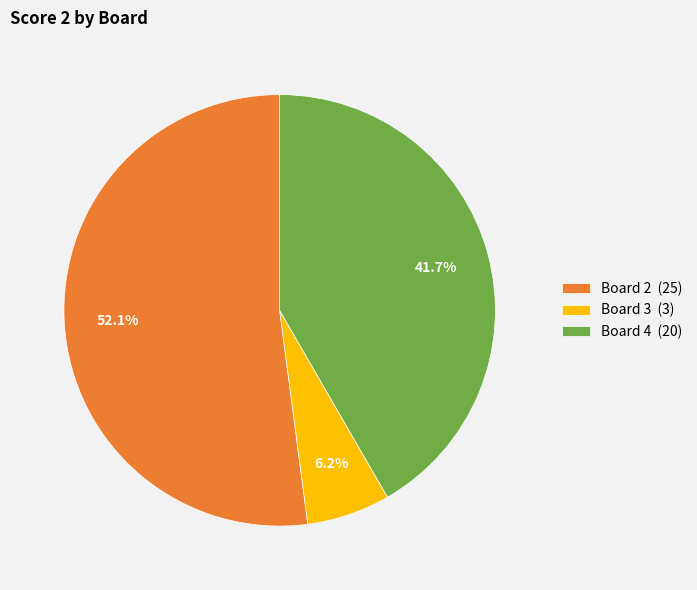

Count the number of slices in the pie.

3